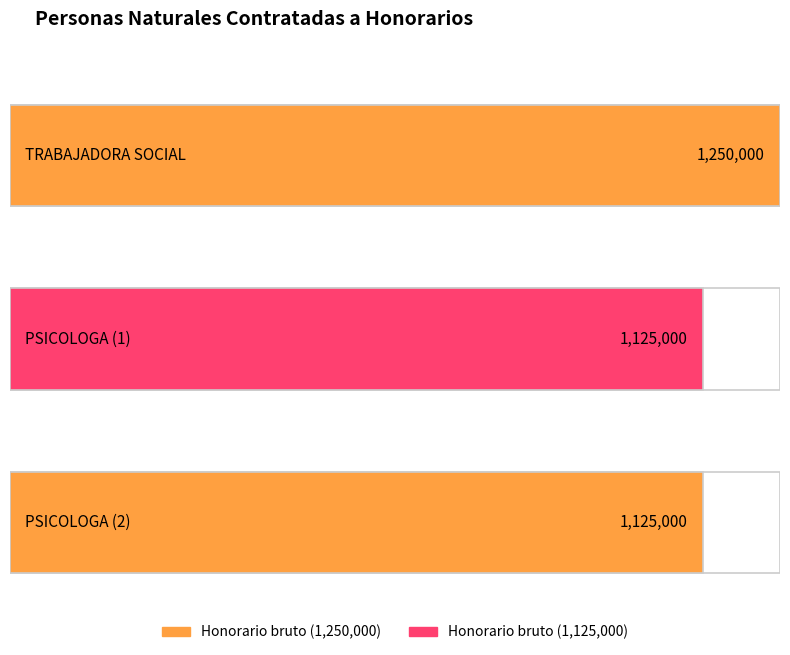

At which category does the chart reach its peak across all series?

TRABAJADORA SOCIAL